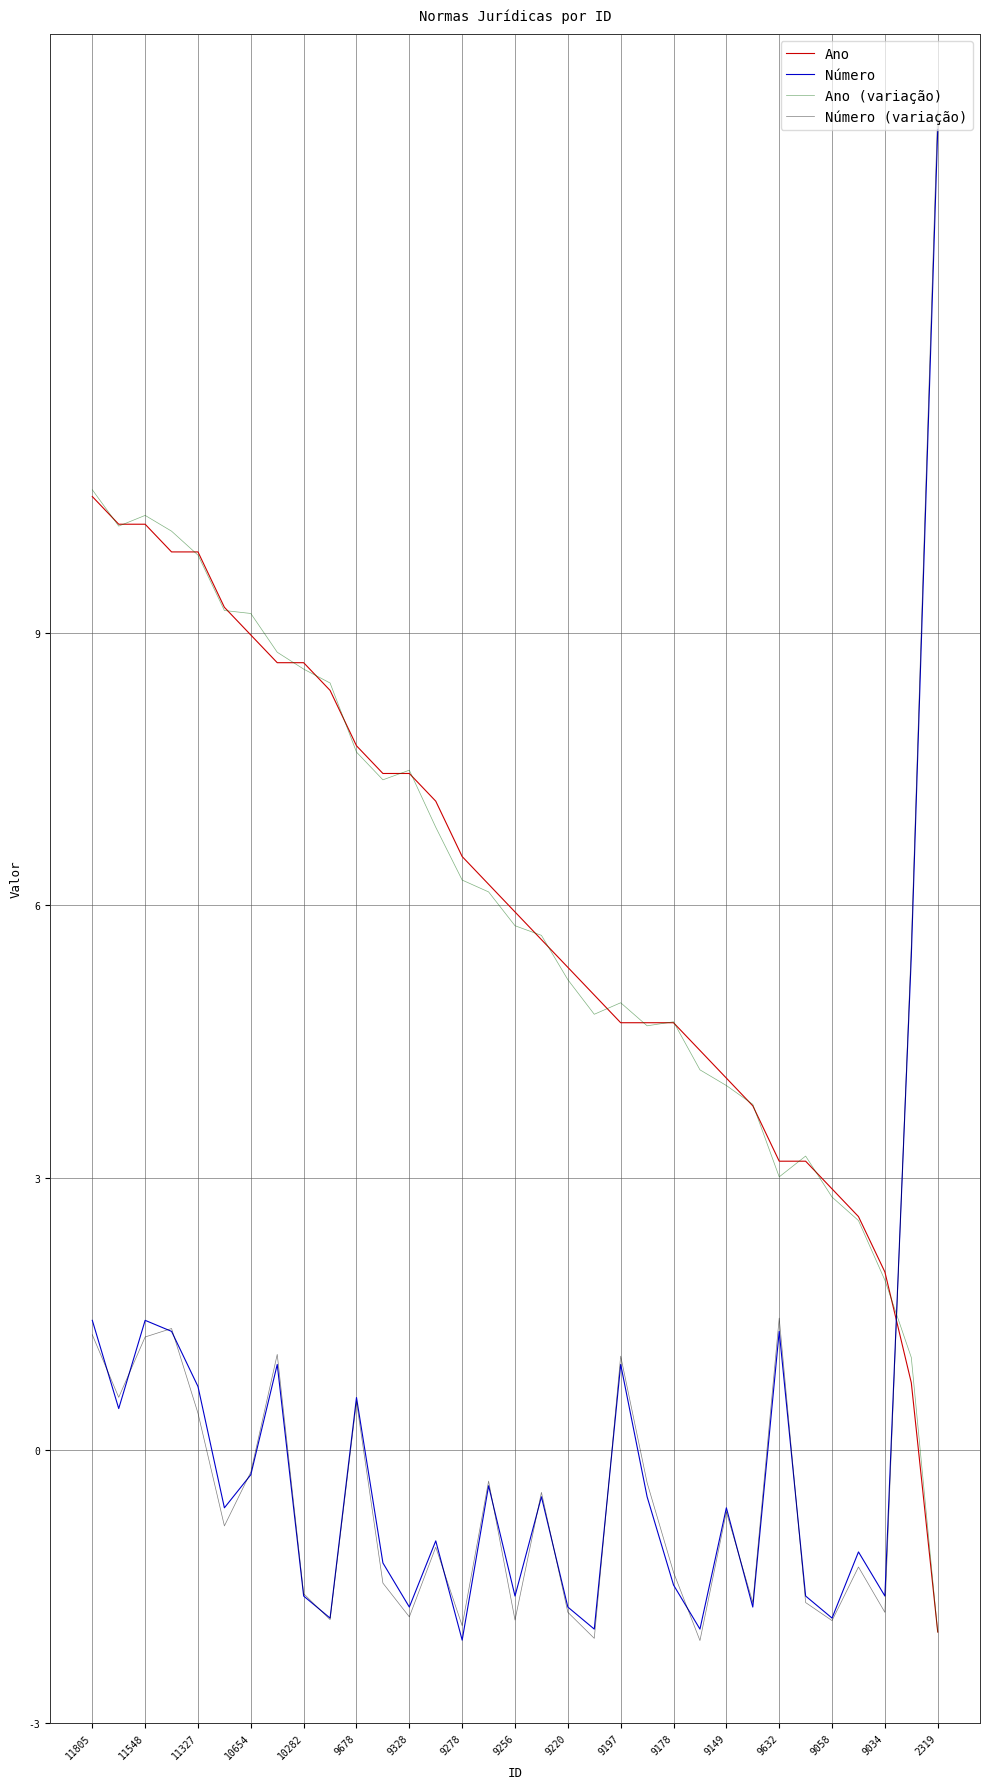

What is the smallest value displayed?

-2.1